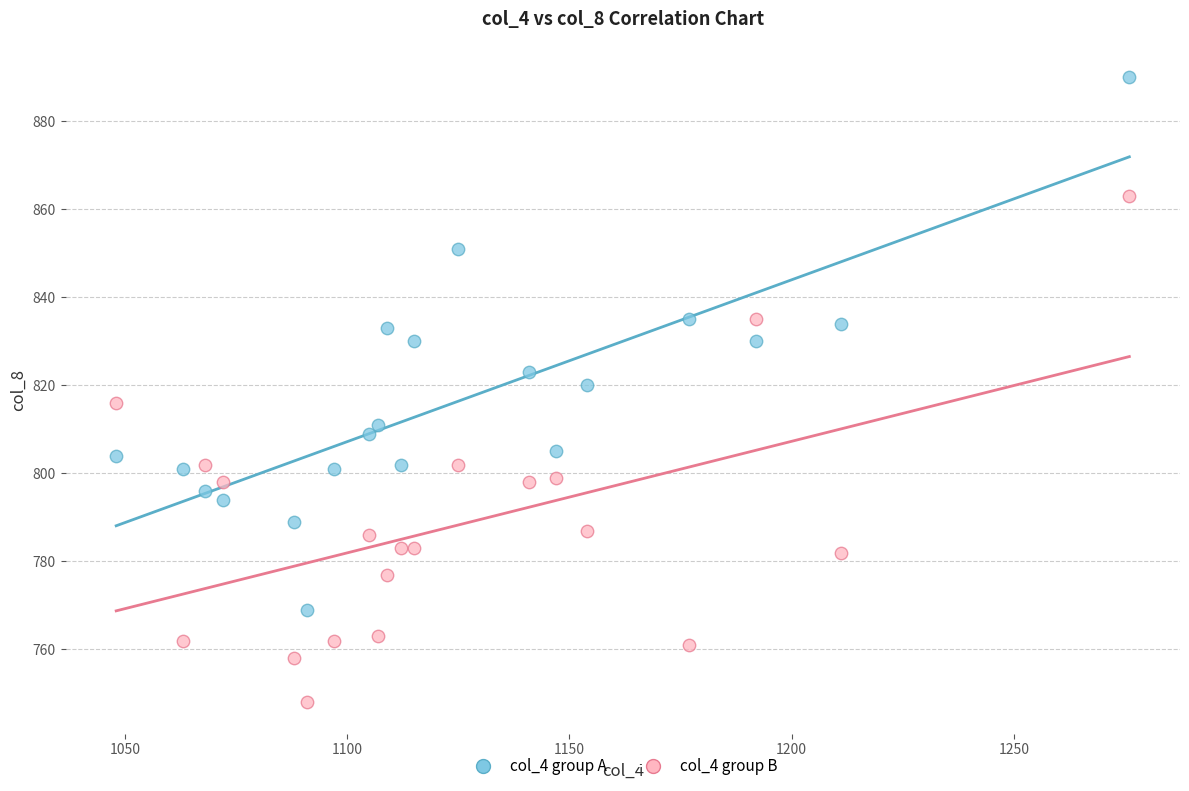

Which series reaches the maximum Y coordinate?

col_4 group A